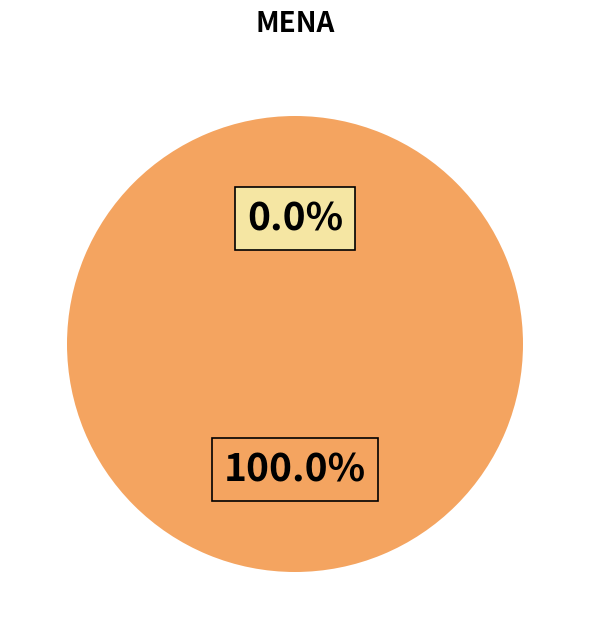

Is there any slice that represents more than half of the pie?

Yes